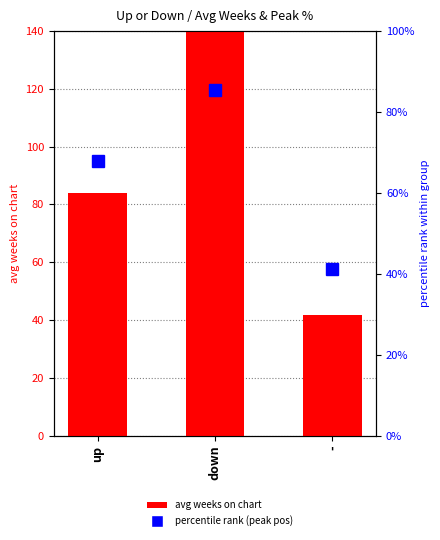

How many values in the avg weeks on chart series exceed 83?

2